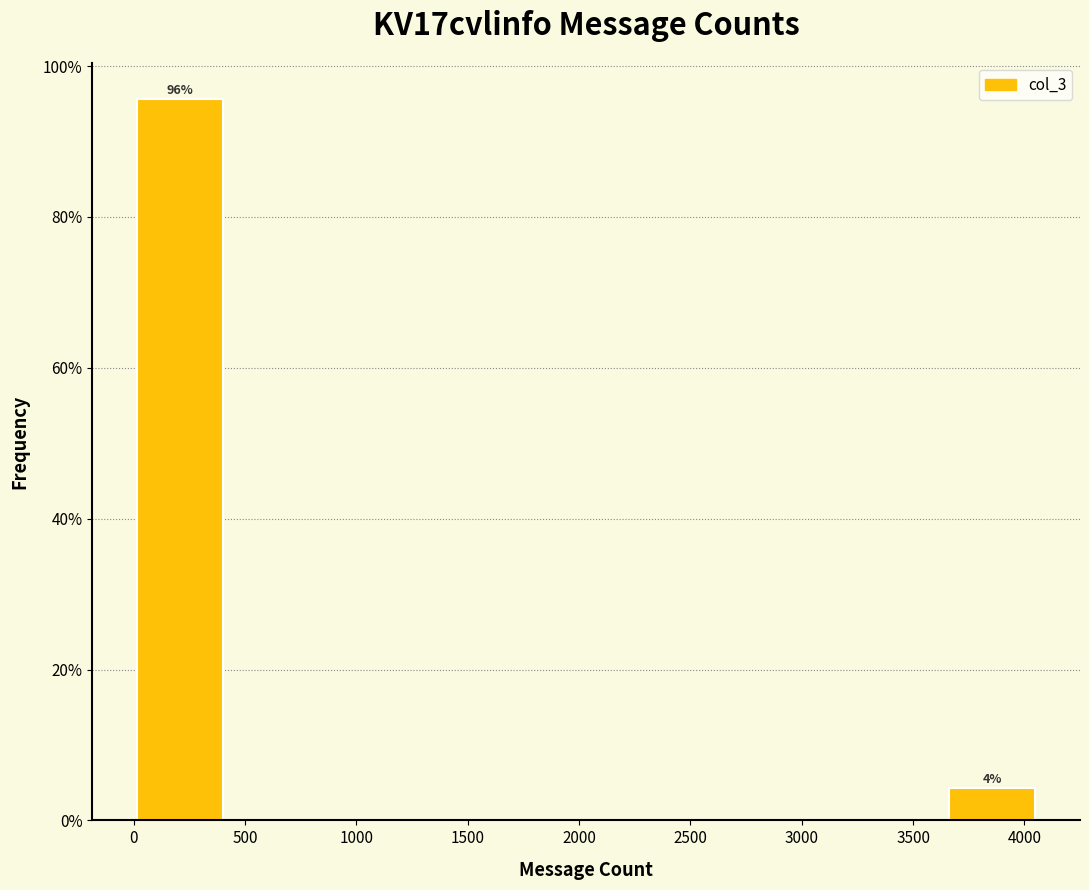

Over which range of the x-axis is the bar tallest?

0 to 400